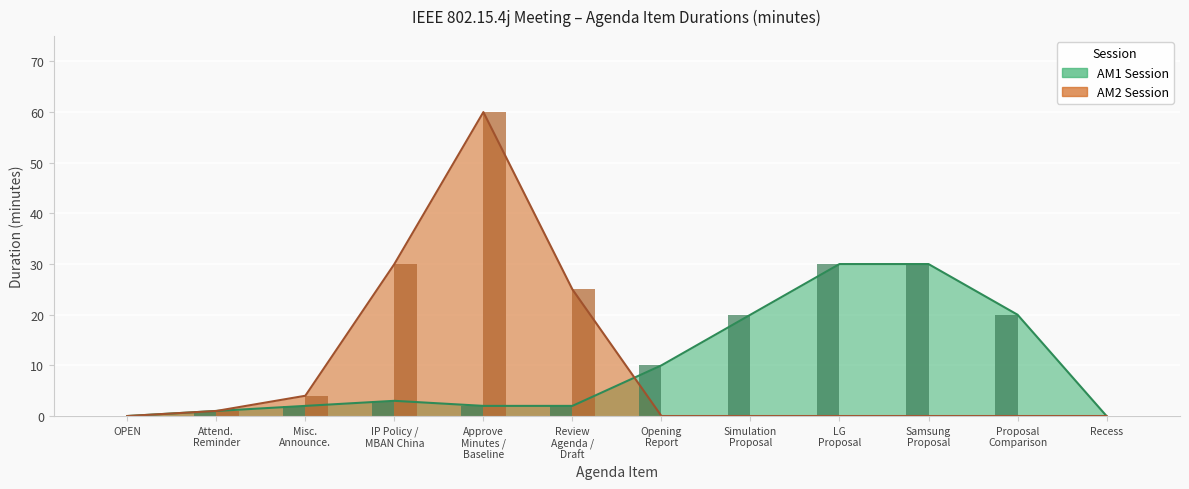

What position from the left is IP Policy / MBAN China?

4